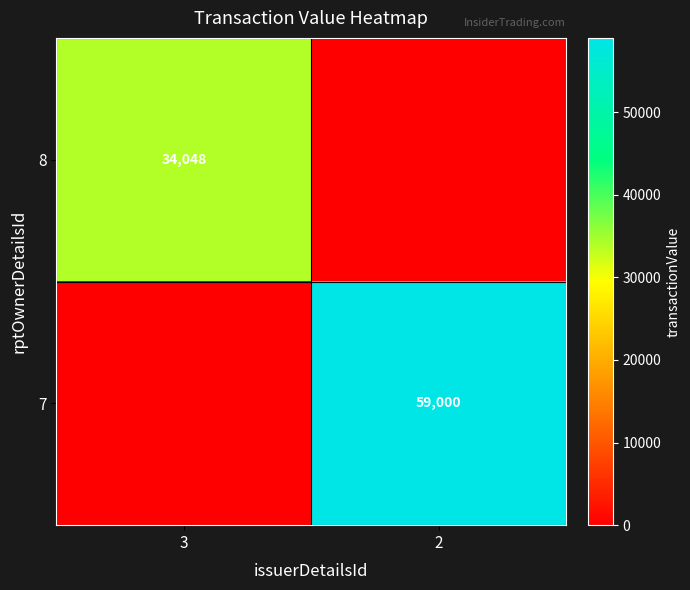

At which category does the chart reach its minimum across all series?

2